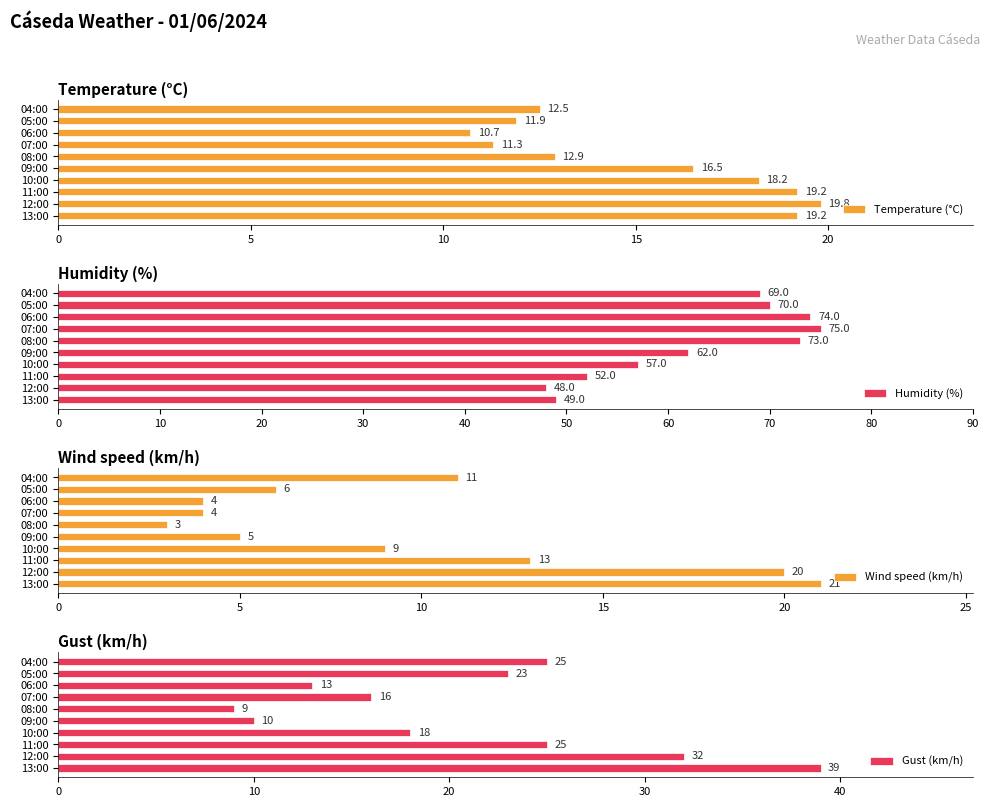

Is it true that Gust (km/h) equals 40.9 at 05:00?

False